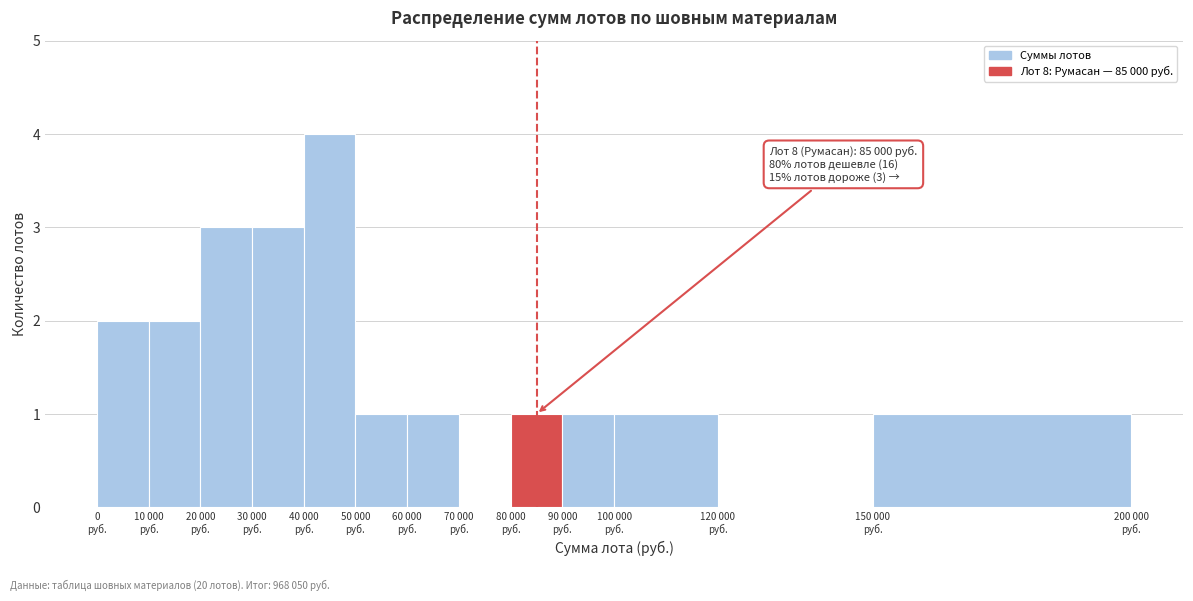

What is the maximum value shown in the chart?

4